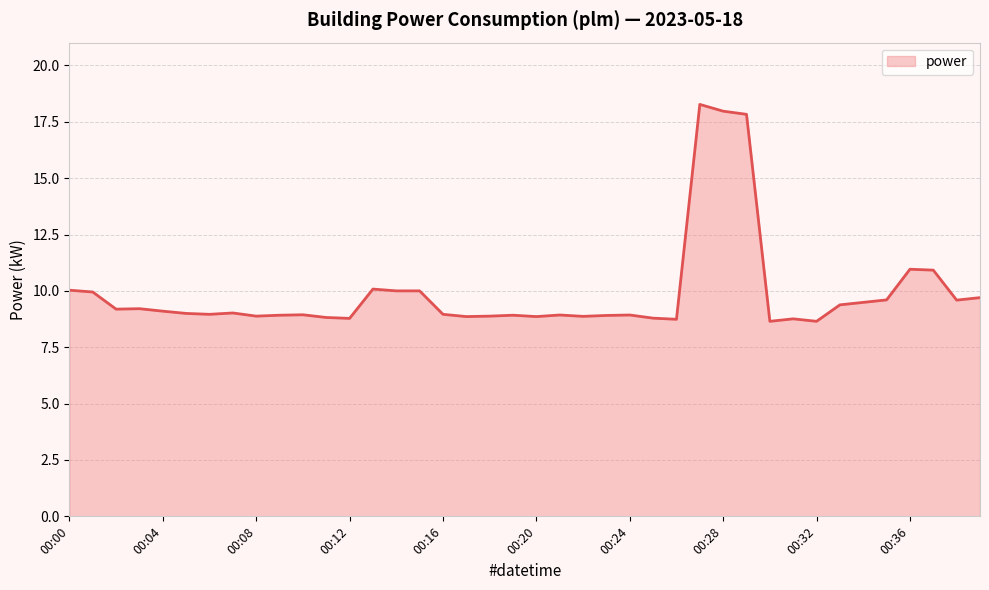

Does the chart display data point markers on the line(s)?

No